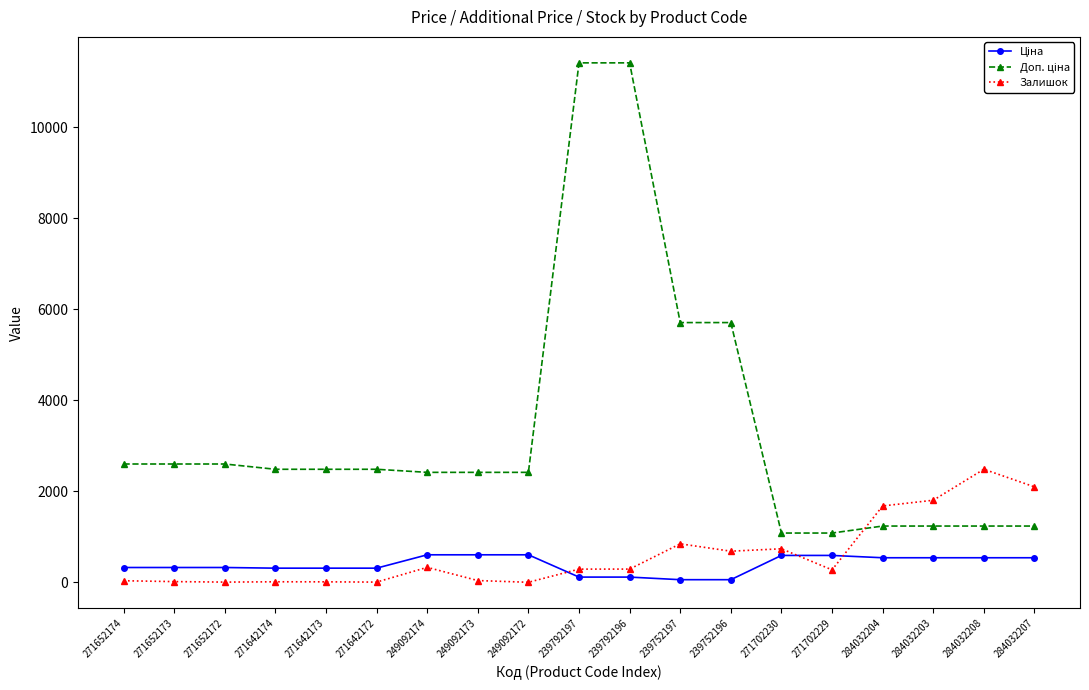

The value of Залишок at 249092172 is 0.0. True or false?

True